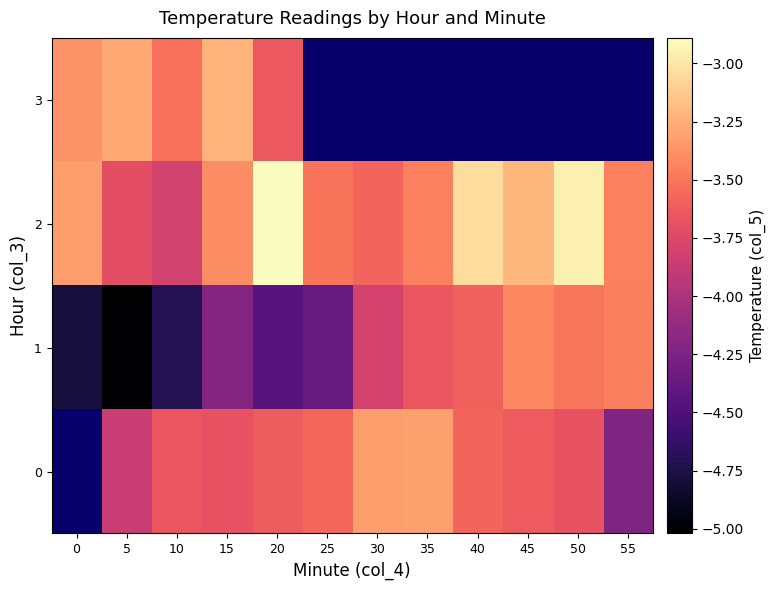

Is the value of 3 at 50 greater than the value of 0 at 40?

No